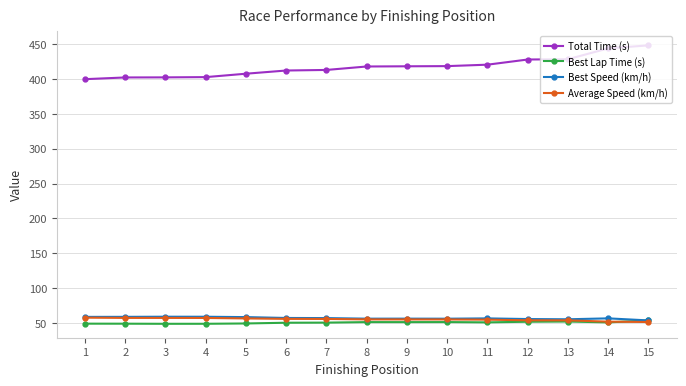

What is the sum of the Total Time (s) values at 15 and 1?

848.0